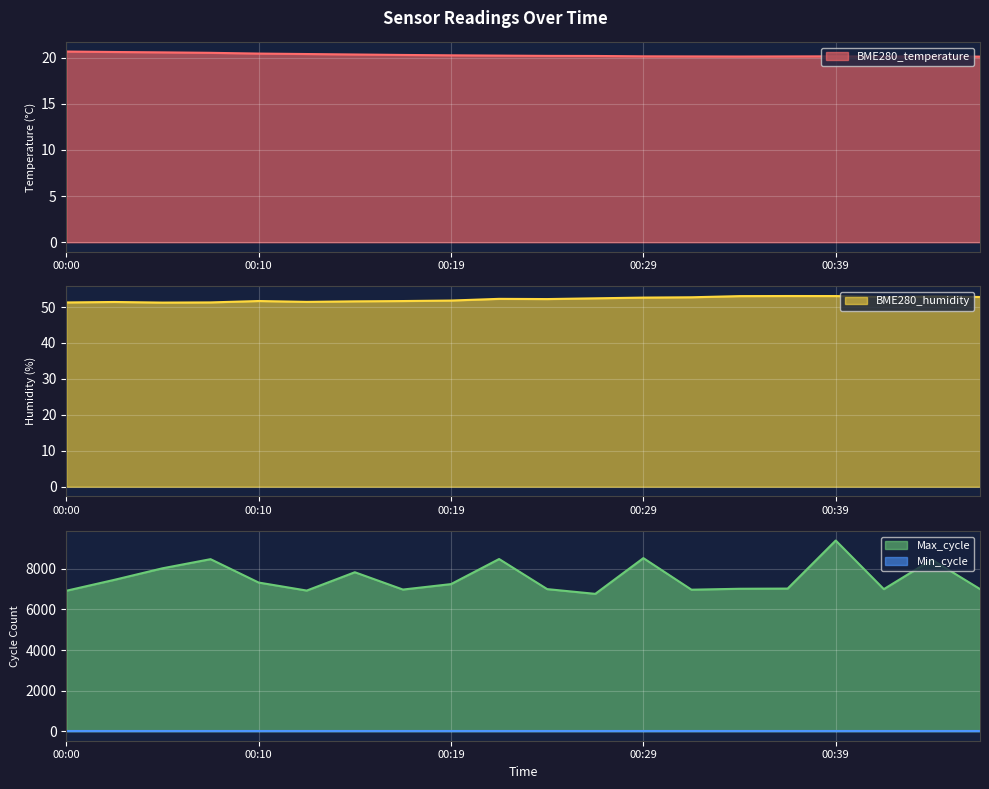

True or false: BME280_temperature and Max_cycle intersect in this chart.

False